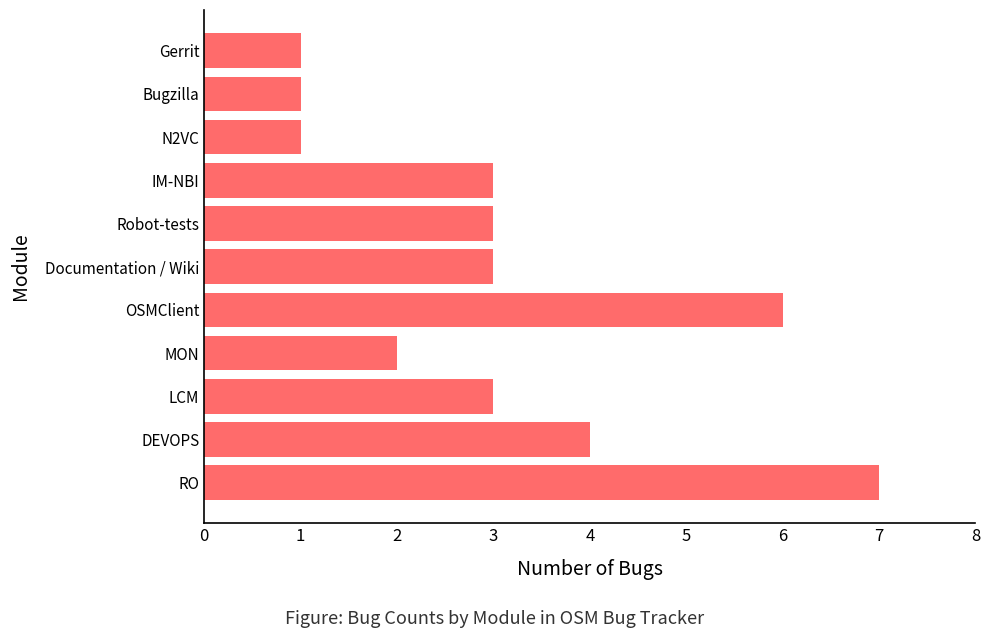

What is the difference between the second highest and minimum values?

5